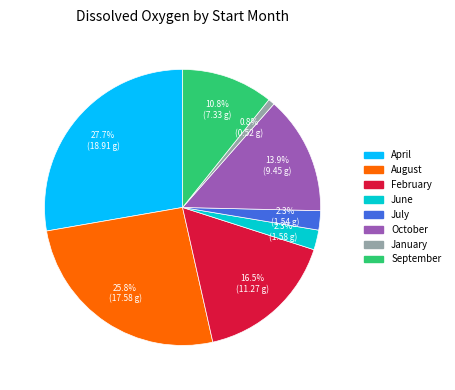

Is there any slice that represents more than half of the pie?

No